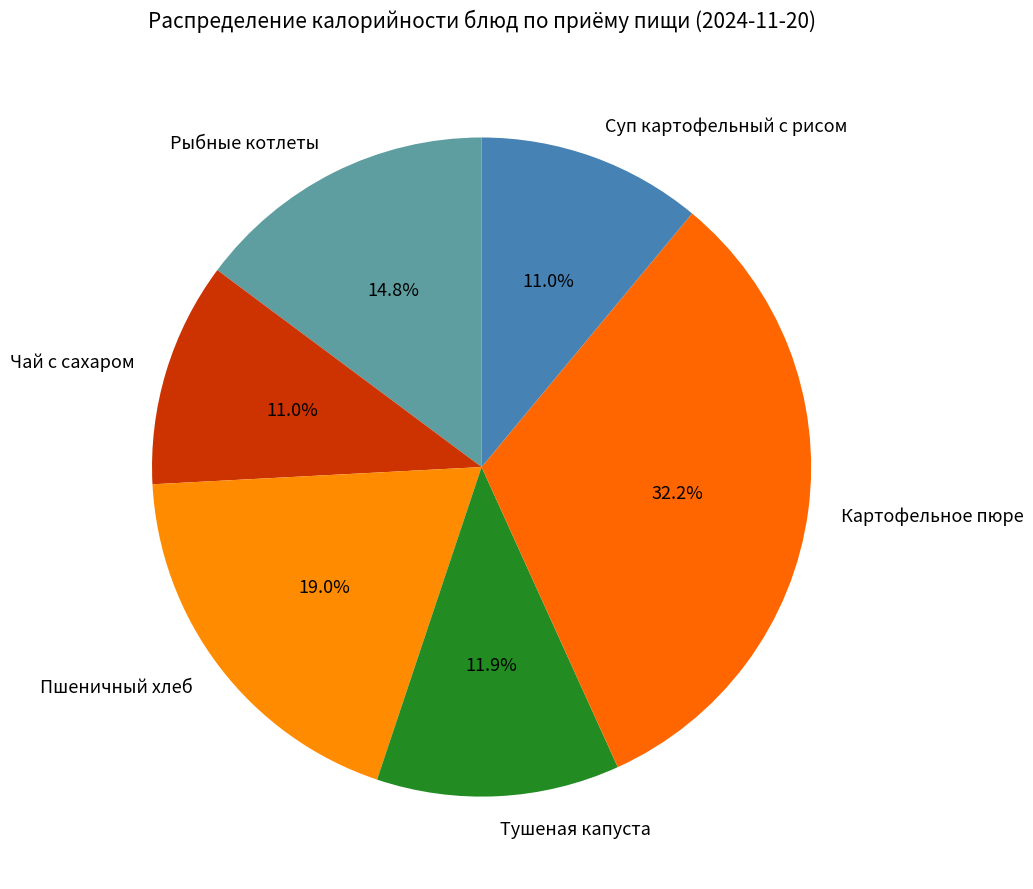

Which slice is the largest?

Картофельное пюре